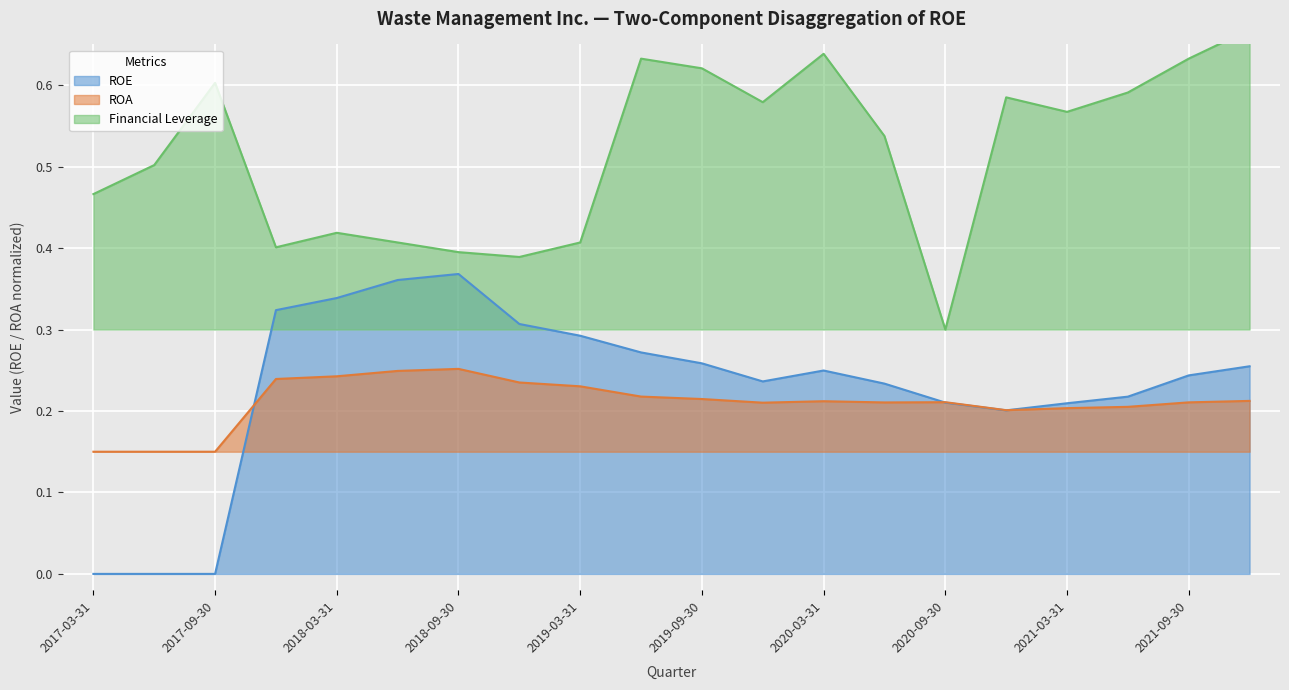

Which series changed the most between 2017-03-31 and 2020-06-30?

ROE